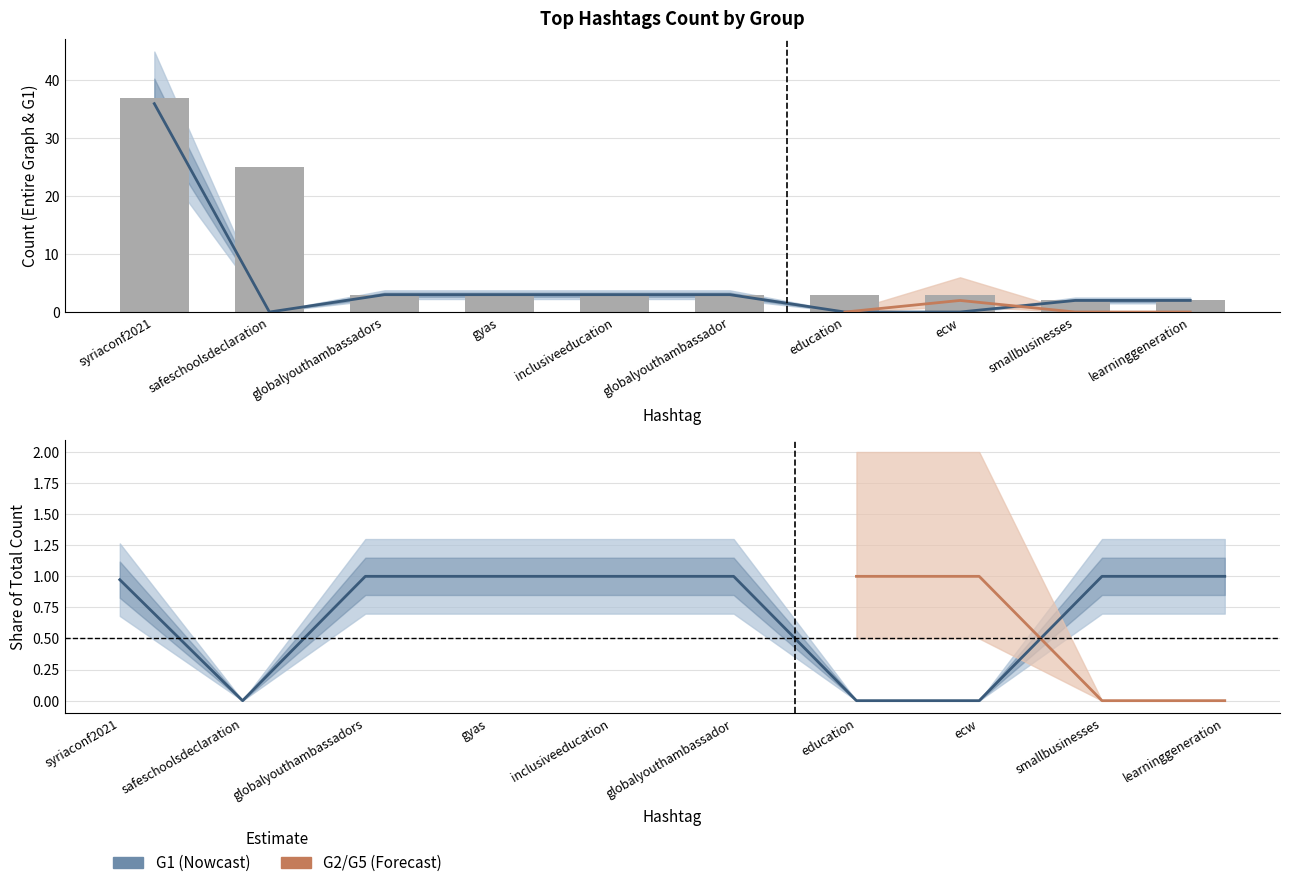

What is the maximum value shown in the chart?

37